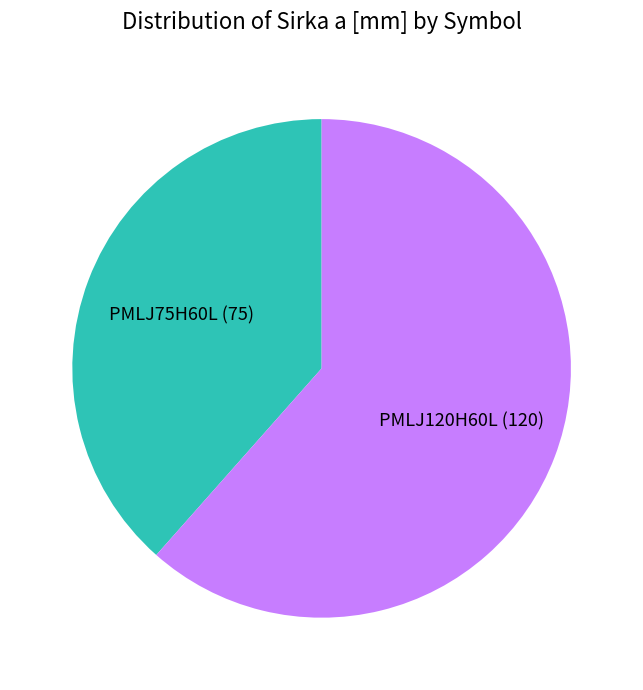

Which has a higher value, PMLJ120H60L or PMLJ75H60L?

PMLJ120H60L